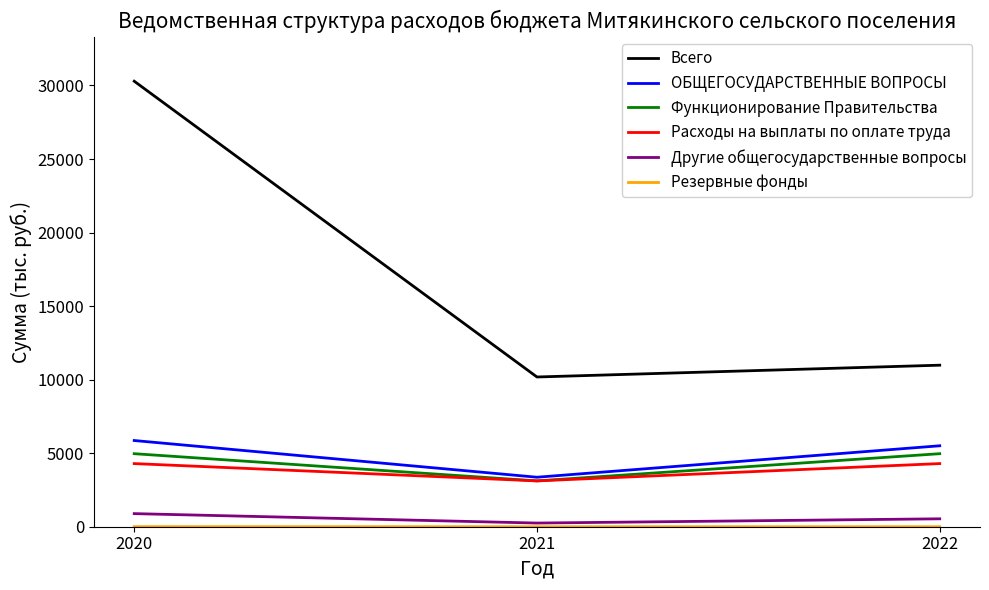

The value of Всего at 2020 is 15766.3. True or false?

False